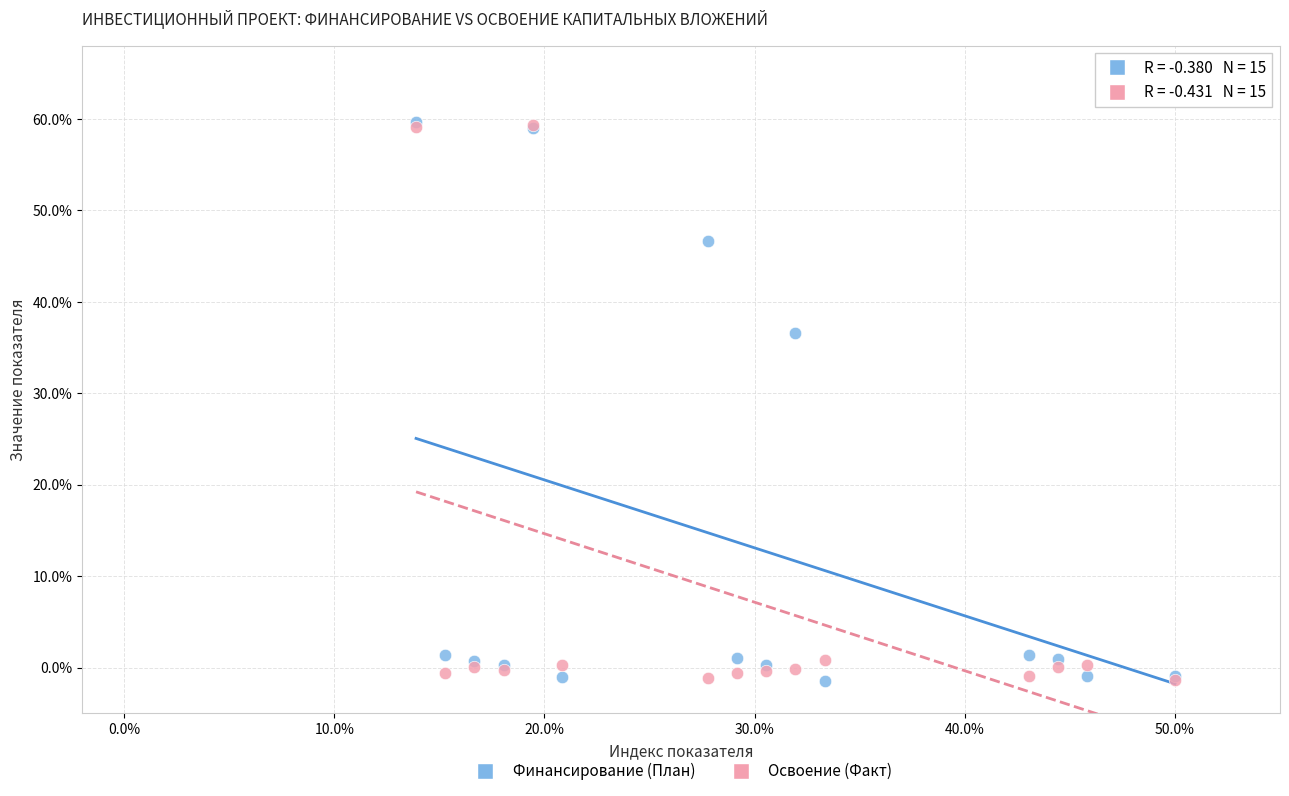

Across all series, what Y value is closest to 29?

36.6